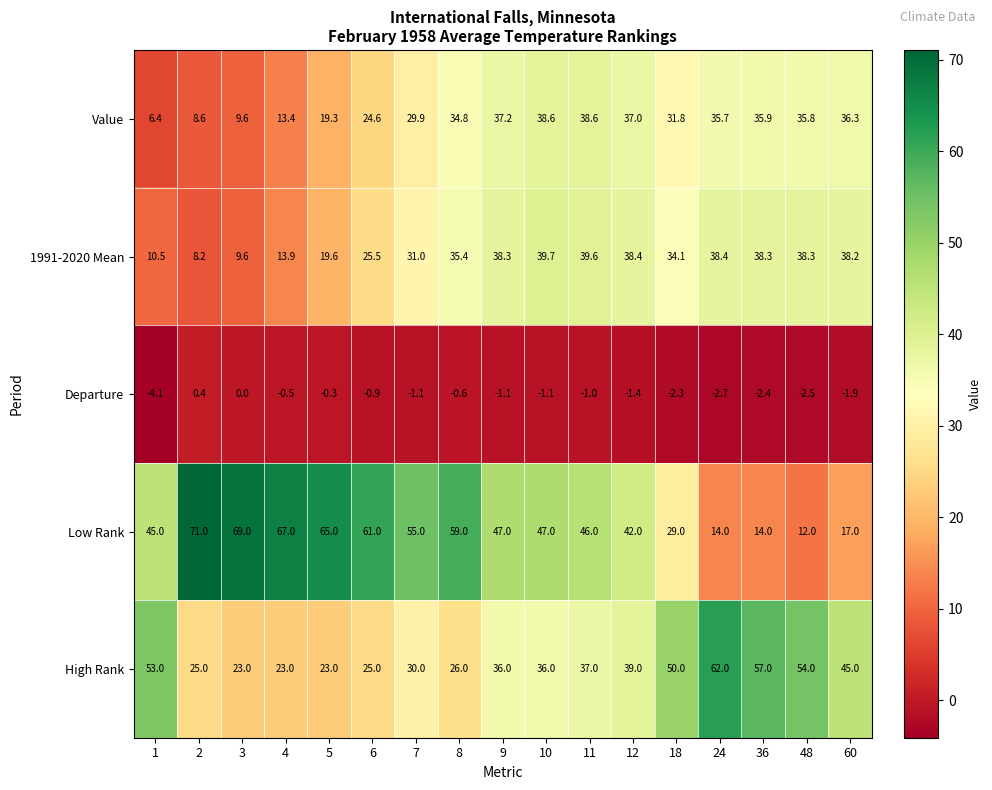

How many series are shown in this chart?

5